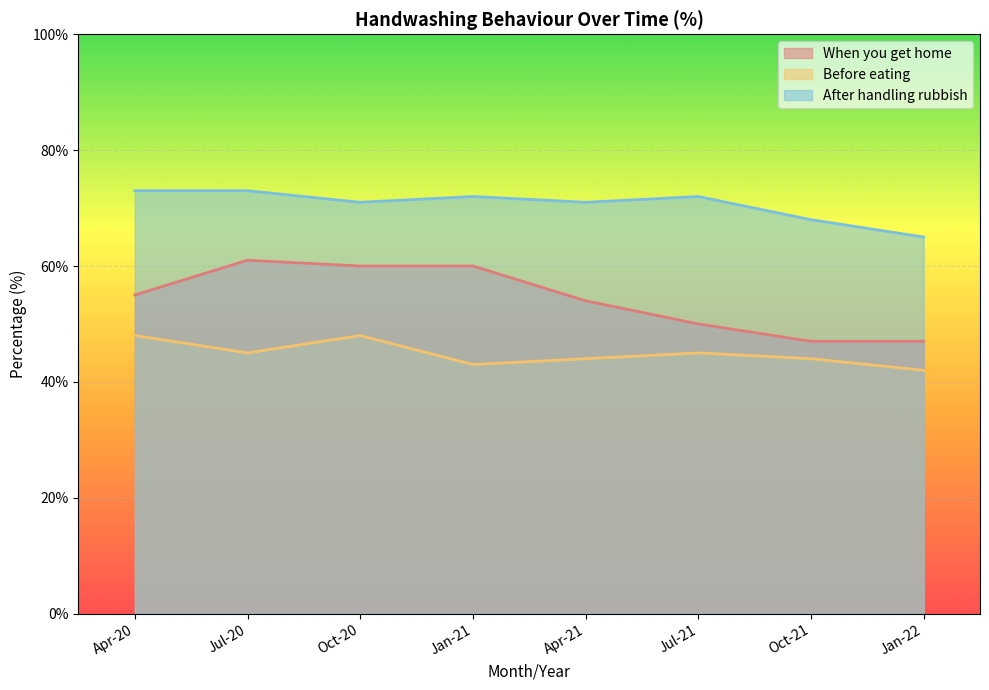

The When you get home series shows 10 at Jan-22. True or false?

False